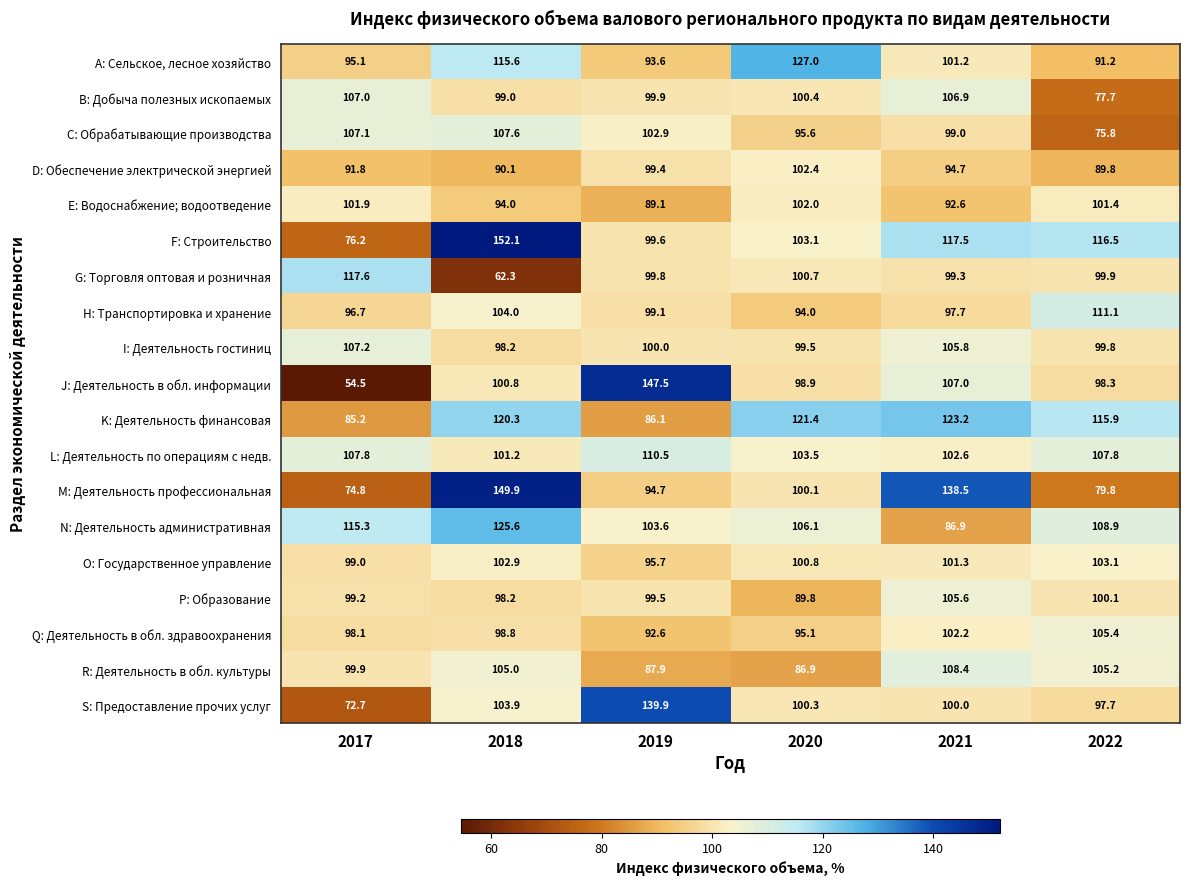

Which series has the largest total across all categories?

F: Строительство